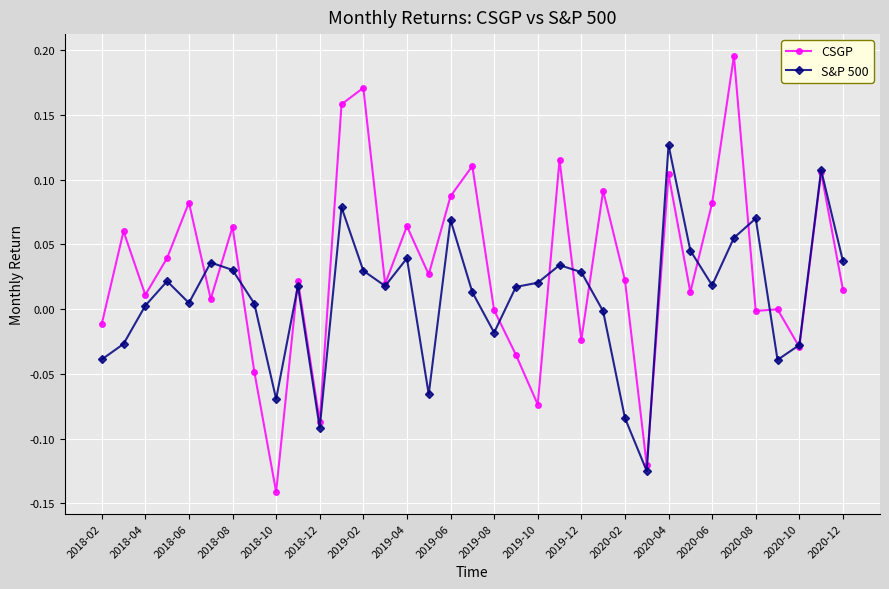

True or false: CSGP has more than 0 interior local peaks.

True